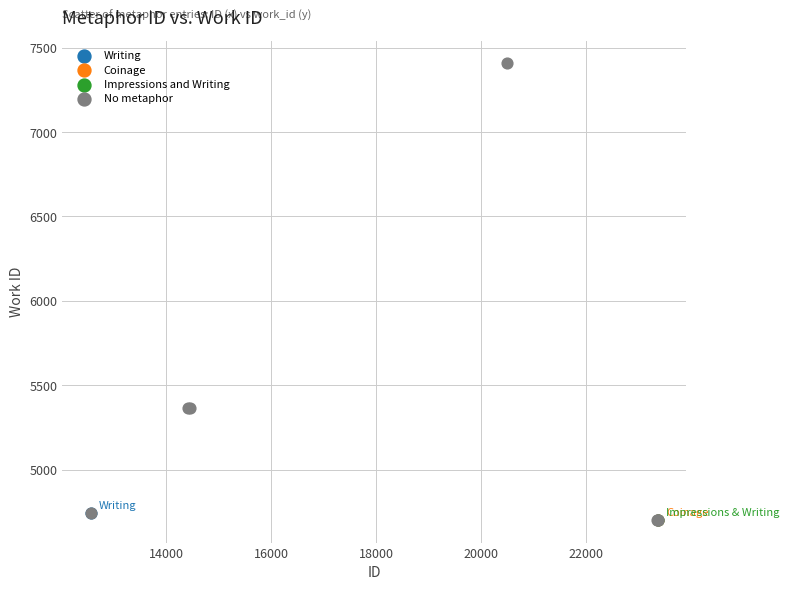

What are all the series names shown in the legend?

Writing, Coinage, Impressions and Writing, No metaphor